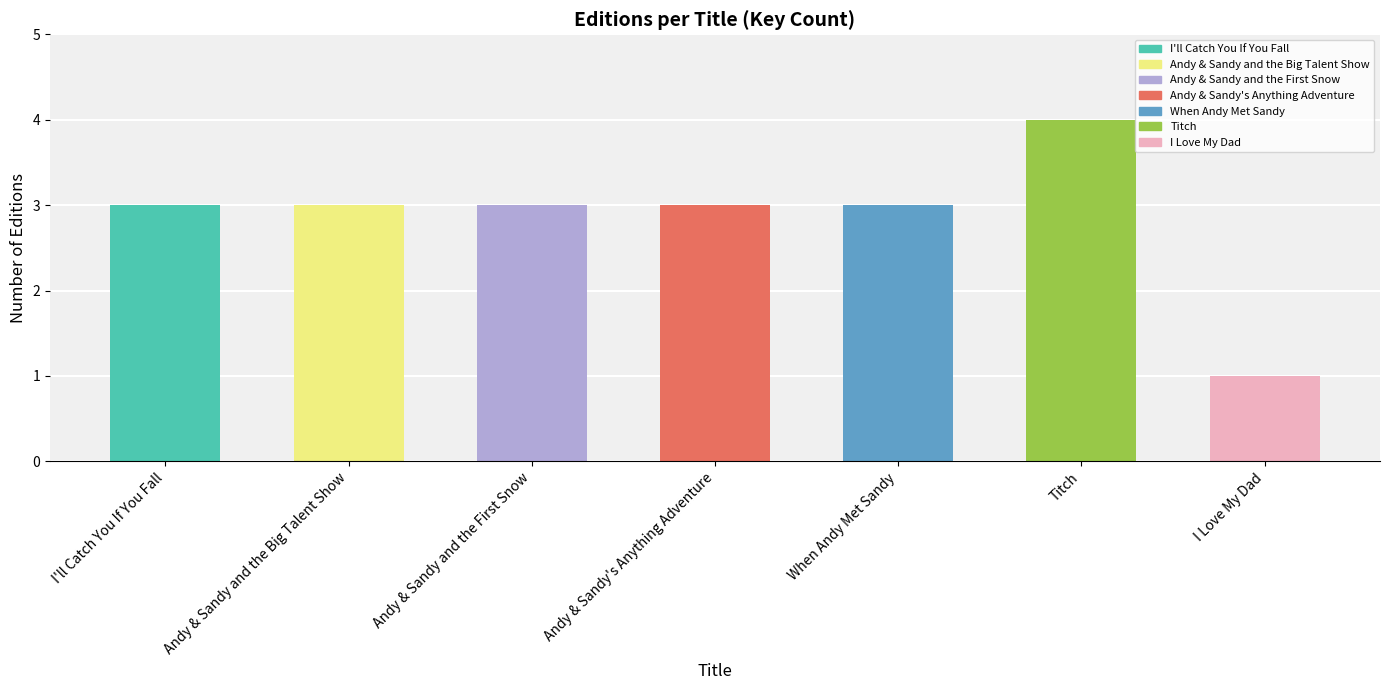

At which category does the chart reach its minimum across all series?

I Love My Dad